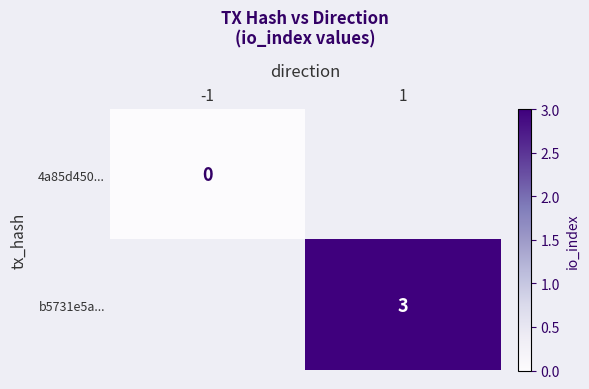

Is it true that b5731e5a... equals 3 at 1?

True